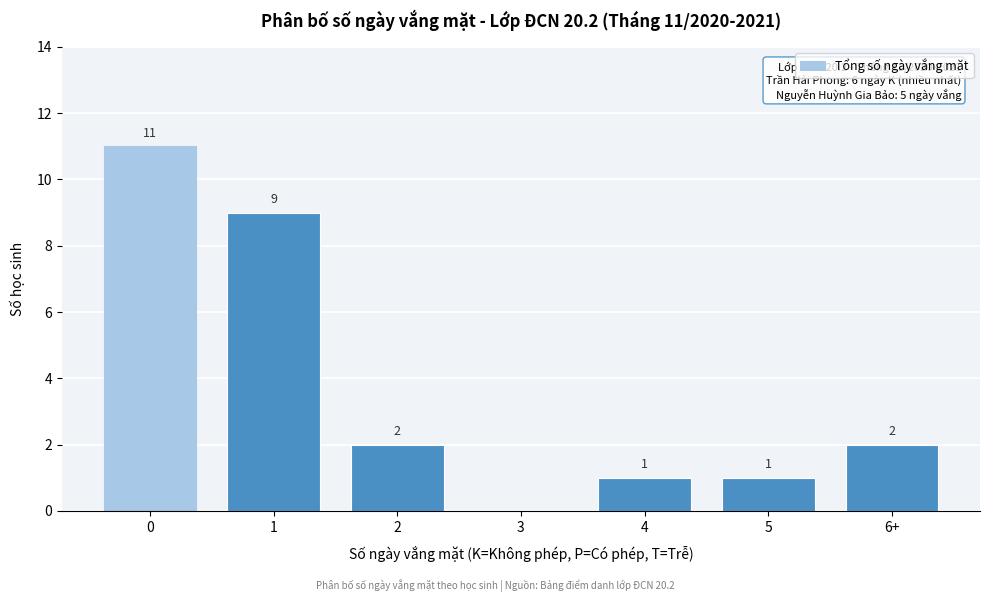

Reading right to left, extract all data points from this chart.

6+=2	5=1	4=1	3=0	2=2	1=9	0=11